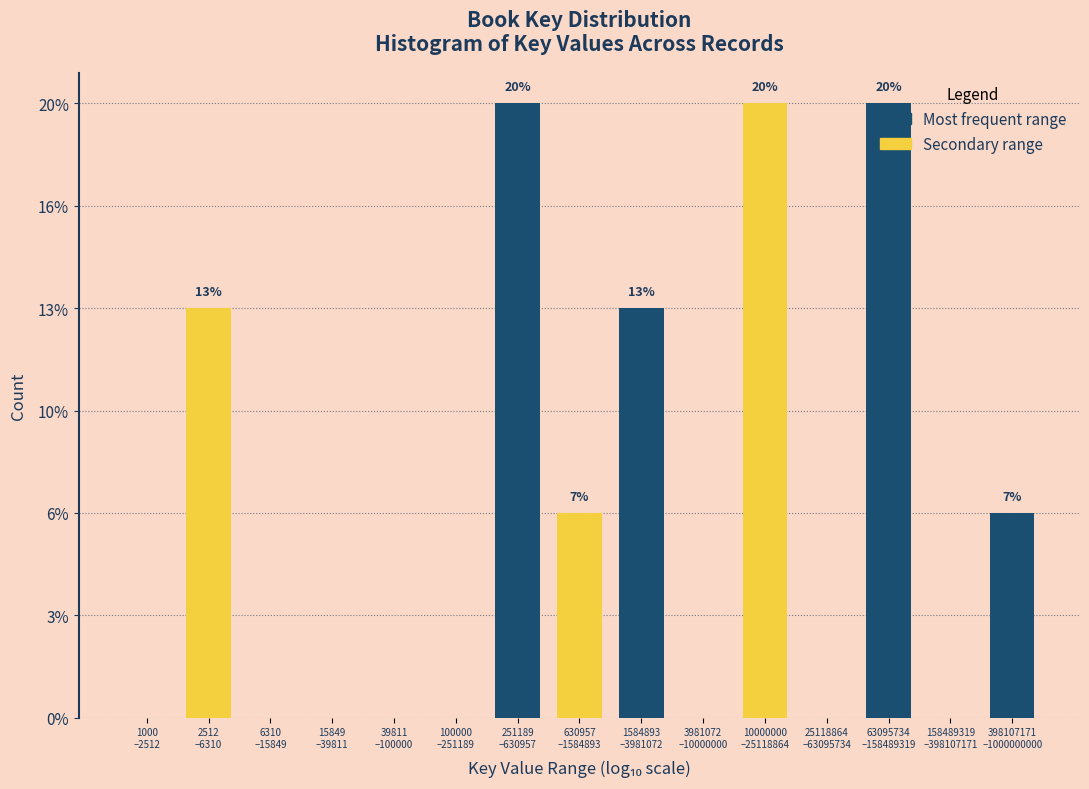

Are the bars horizontal?

No